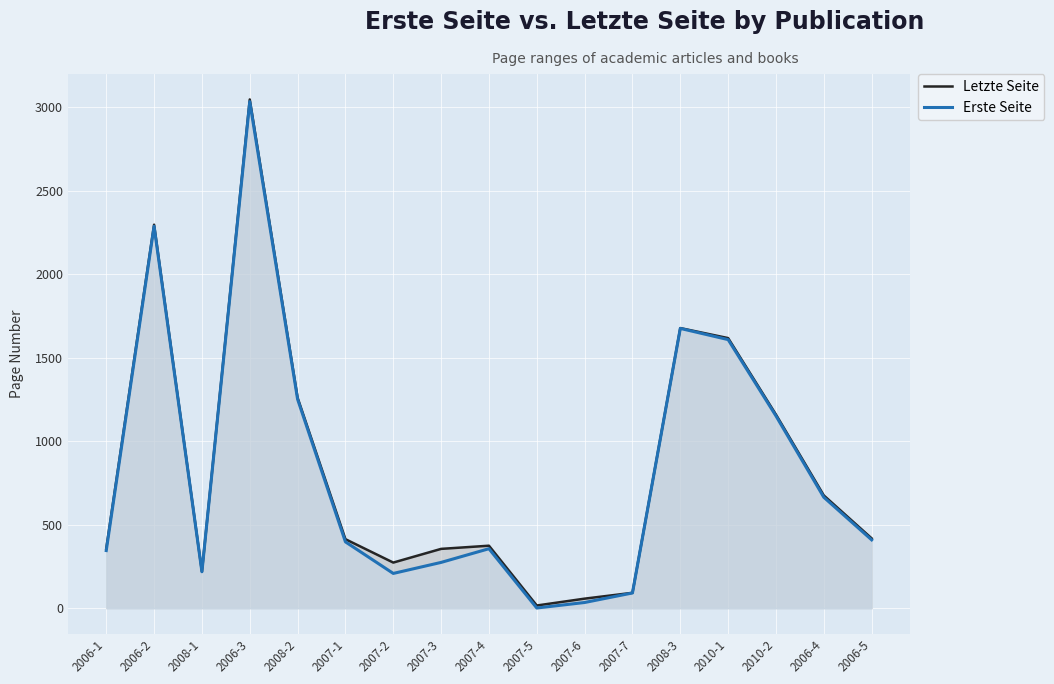

True or false: Erste Seite and Letzte Seite intersect in this chart.

False